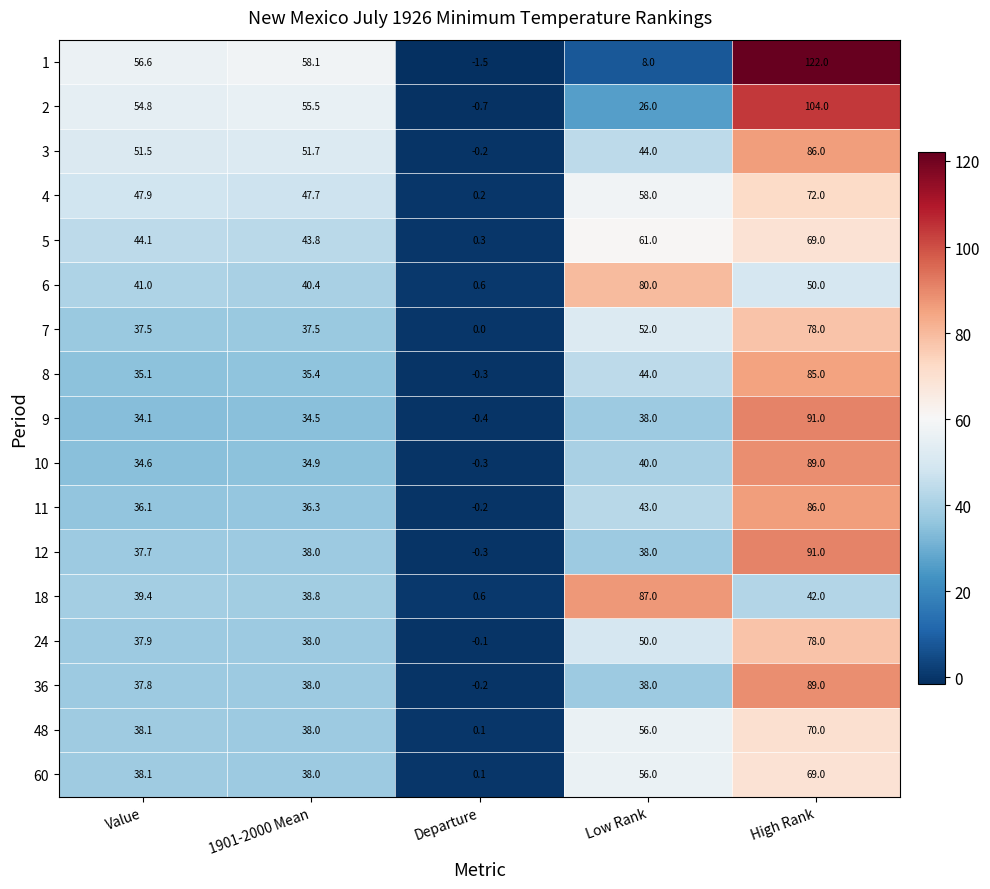

Where does the 7 series first go above 37?

Value